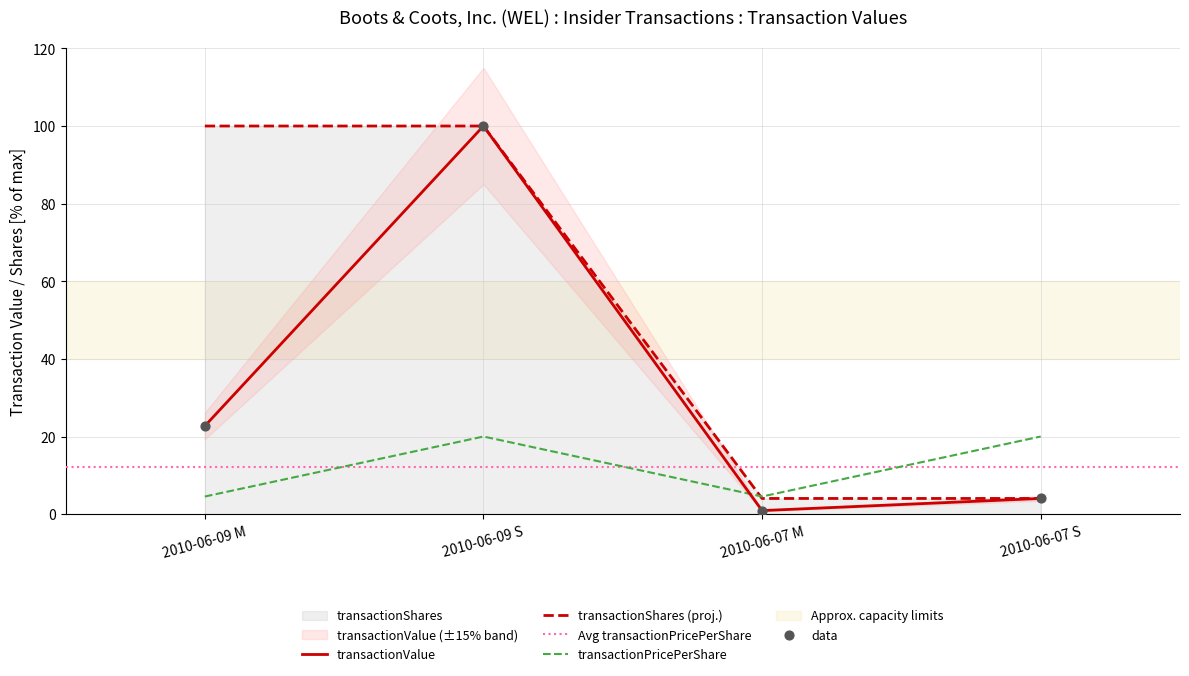

Which series has the largest Y range (max minus min)?

transactionValue